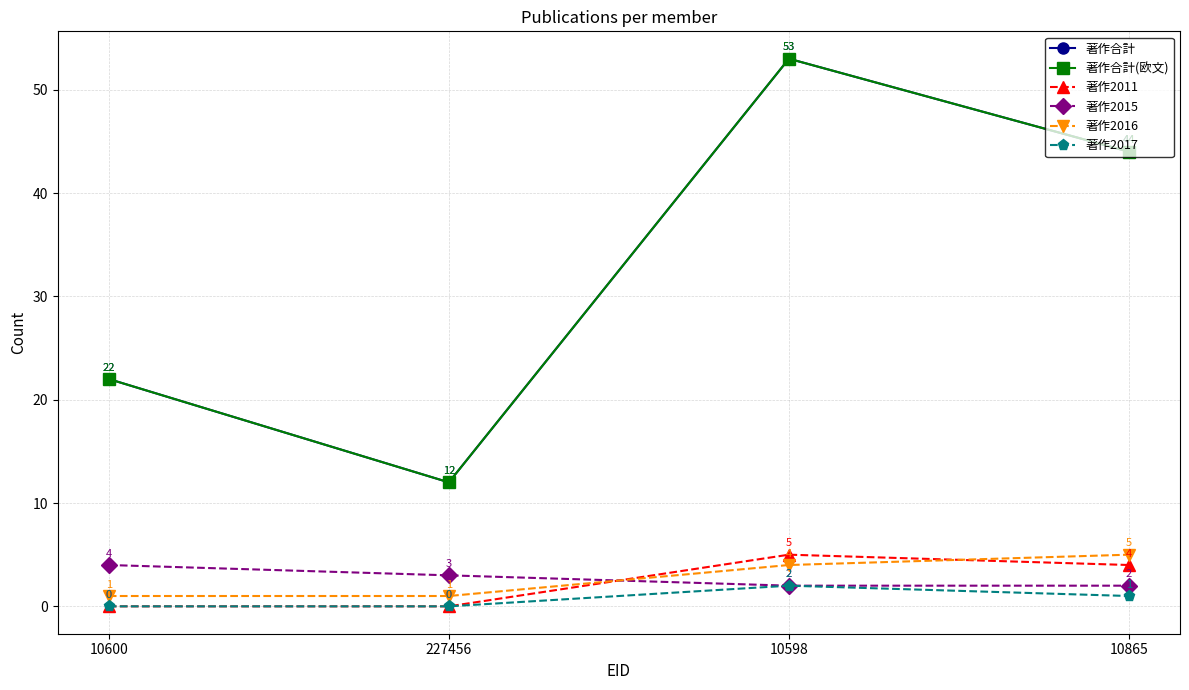

How many lines are shown in the chart?

6